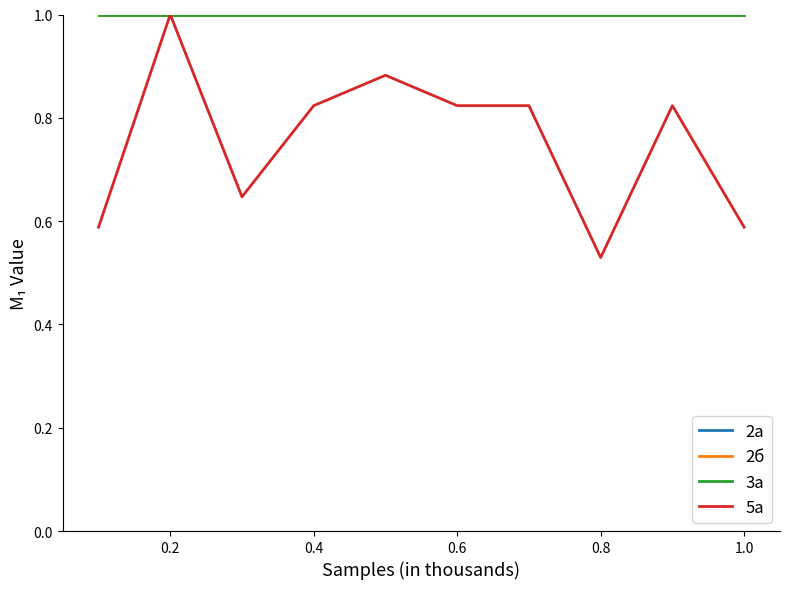

Is this an area chart (filled region under the line)?

No